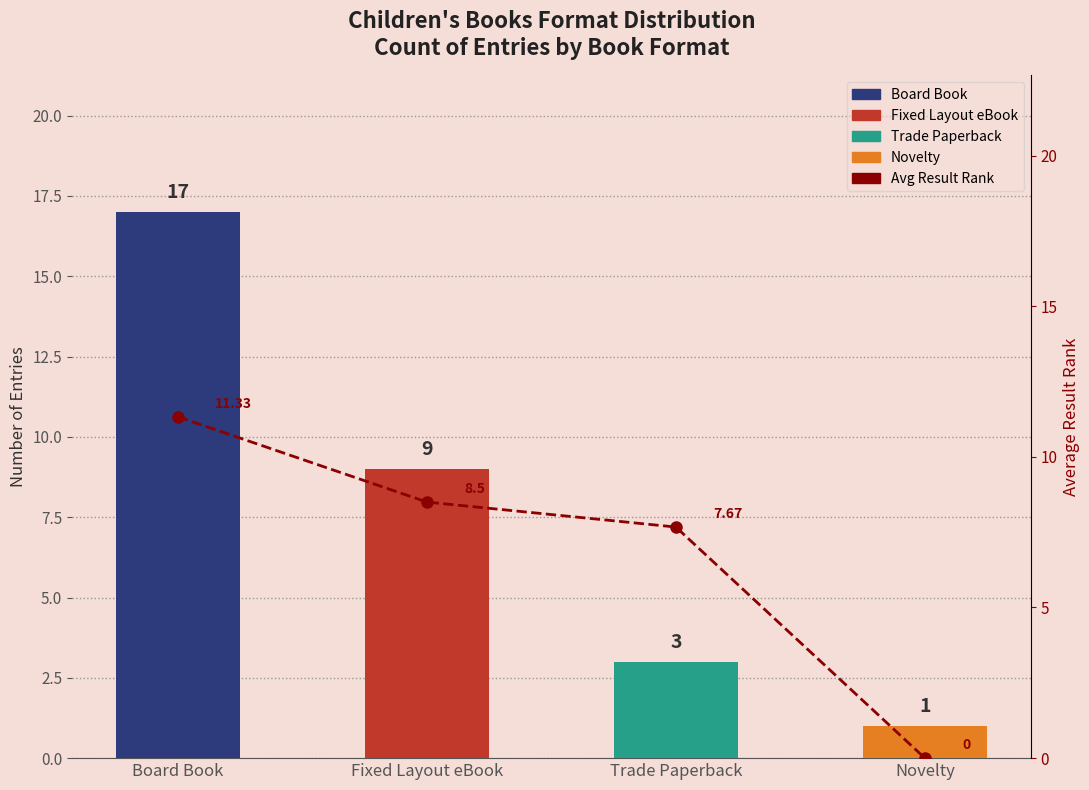

Read the value at Trade Paperback.

7.7